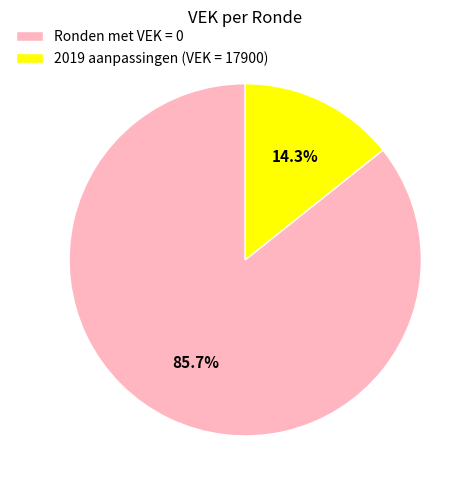

Which has a higher value, 2019 aanpassingen (VEK = 17900) or Ronden met VEK = 0?

Ronden met VEK = 0